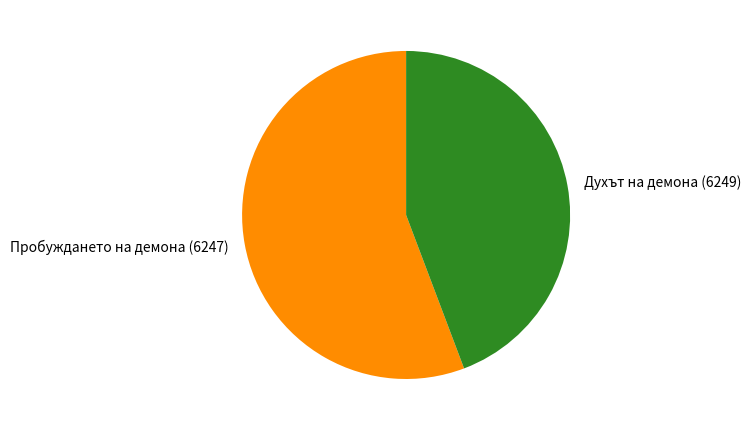

Is it true that Духът на демона (6249) is 44% of the pie?

True